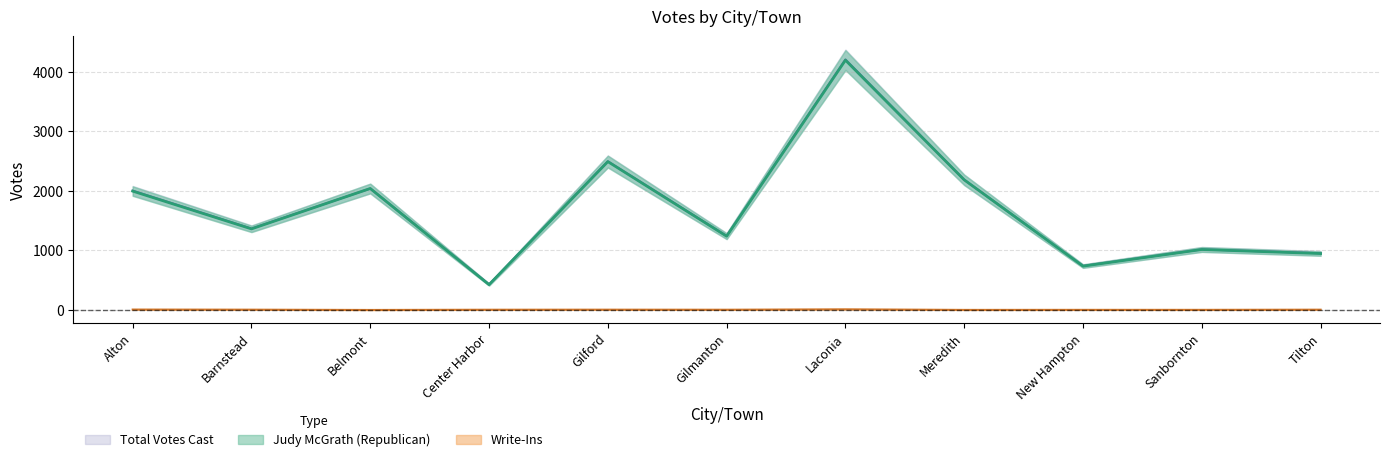

Reading left to right, what are all the values shown in this chart?

Judy McGrath (Republican): 1995	1361	2039	425	2490	1238	4193	2184	736	1015	947
Write-Ins: 7	5	0	4	5	4	11	1	2	2	5
Total Votes Cast: 2002	1366	2039	429	2495	1242	4204	2185	738	1017	952